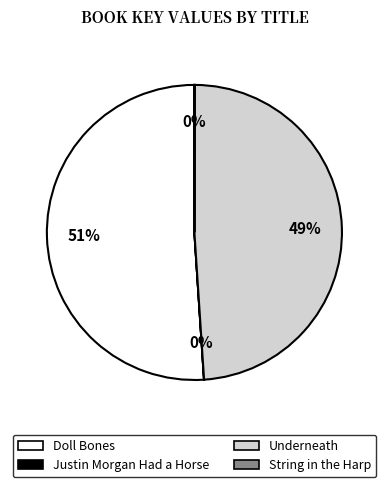

Which category has the biggest portion of the pie?

Doll Bones